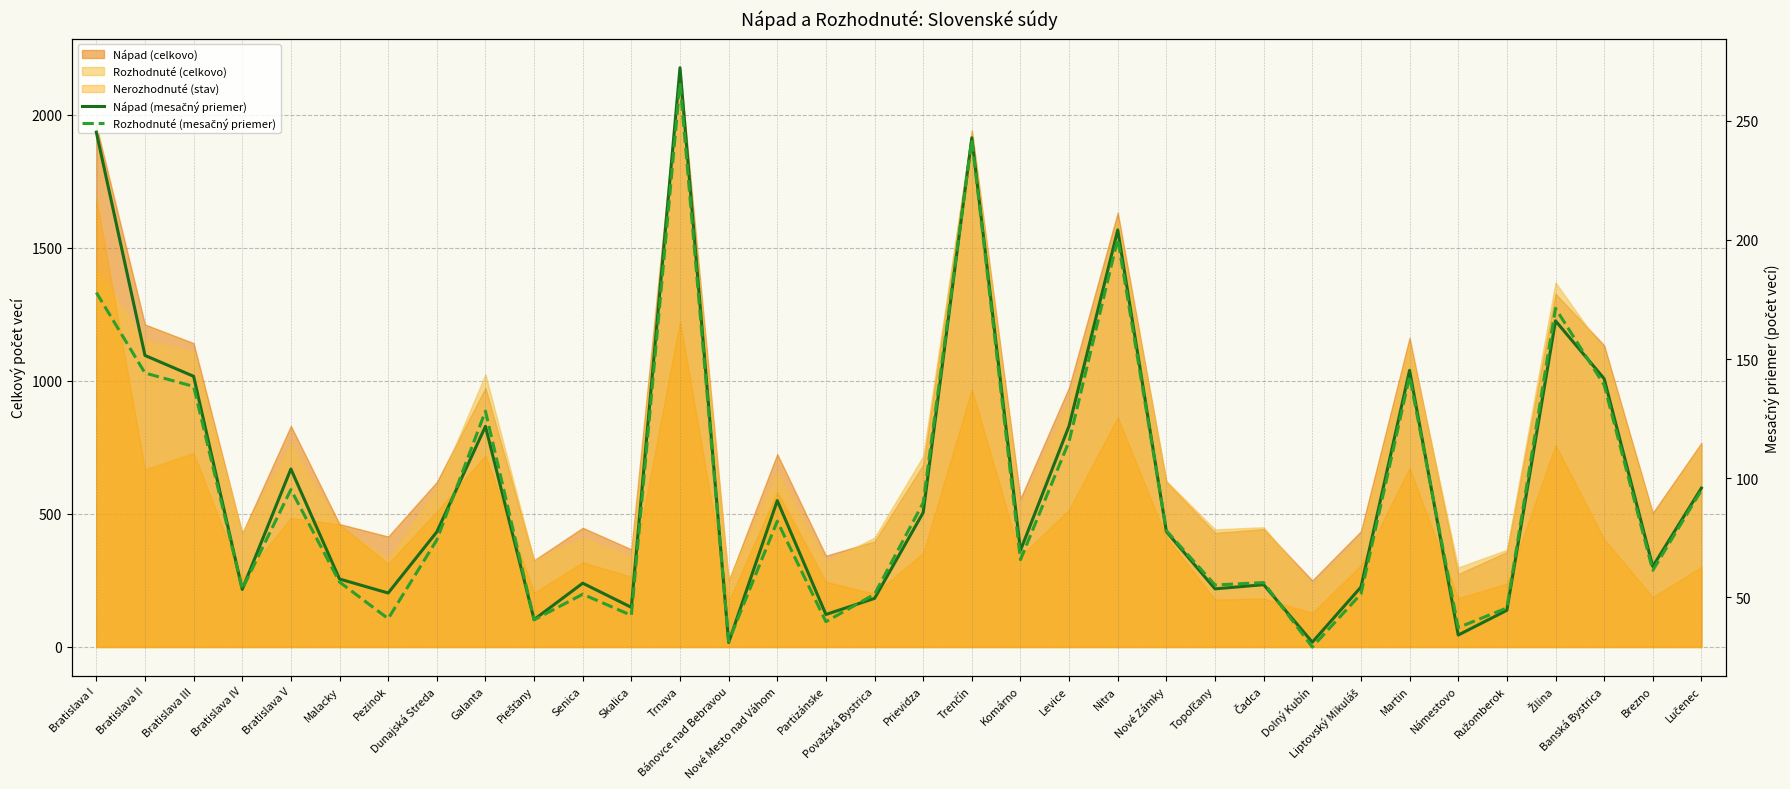

True or false: Rozhodnuté (mesačný priemer) has more than 1 interior local peaks.

True